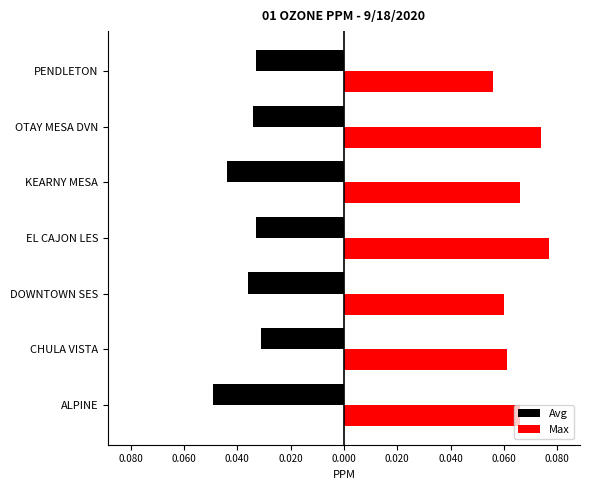

What are all the series names shown in the legend?

Avg, Max